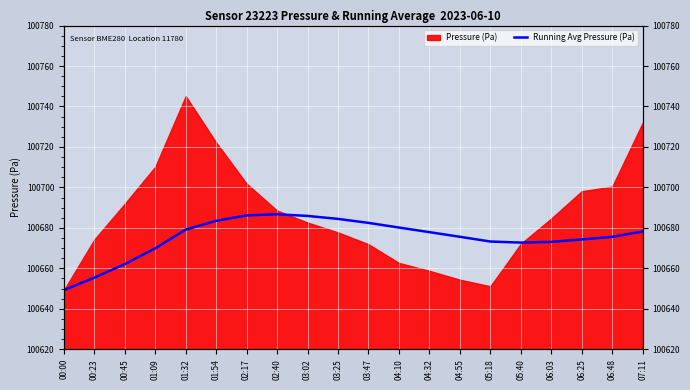

How many interior local valleys (lower than both neighbors) does the data have?

1